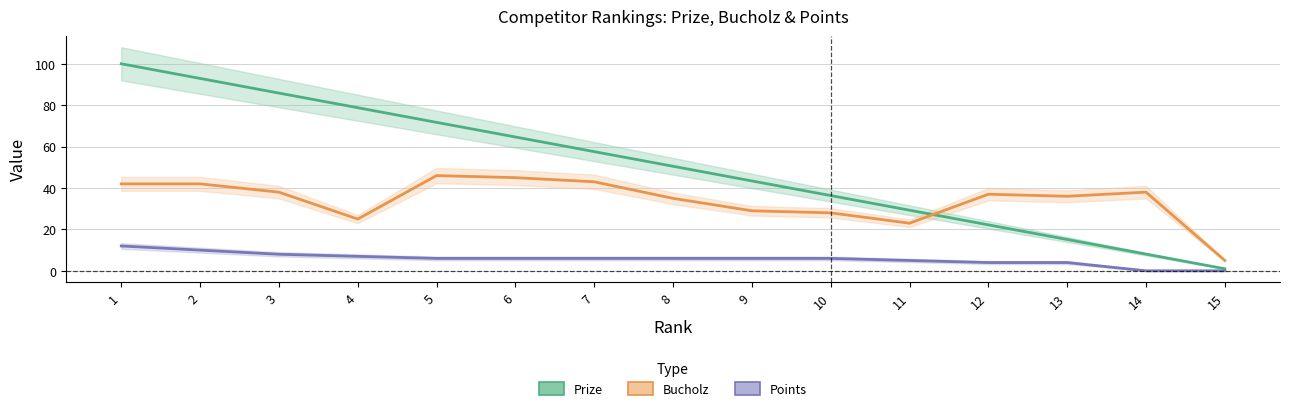

At 8, list the series in order from smallest to largest.

Points, Bucholz, Prize